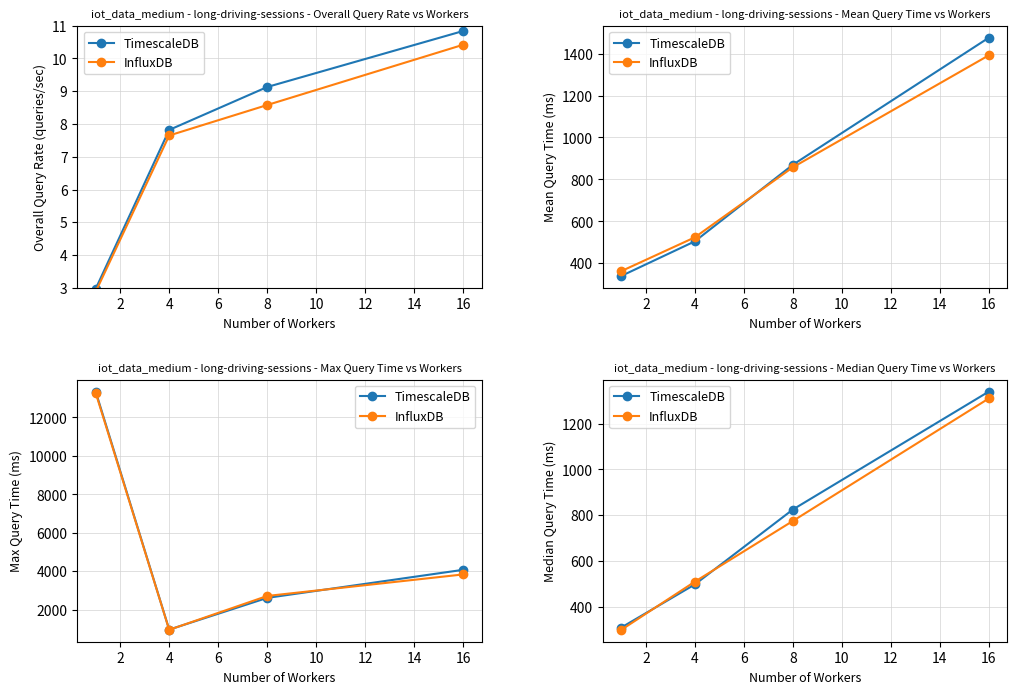

Which series ends up on top after the final intersection of TimescaleDB and InfluxDB?

TimescaleDB